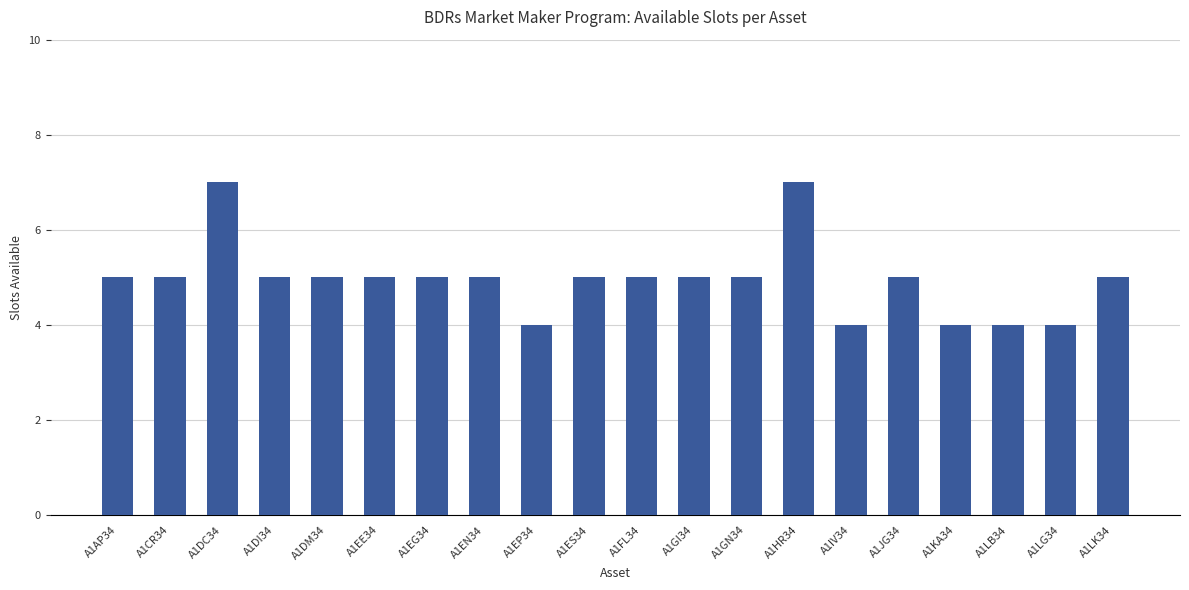

What is the label of the 2nd bar from the left?

A1CR34